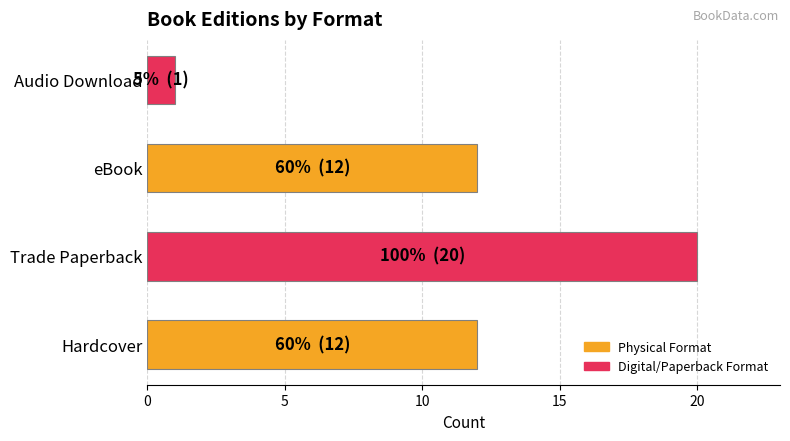

Count the number of data series in this chart.

1